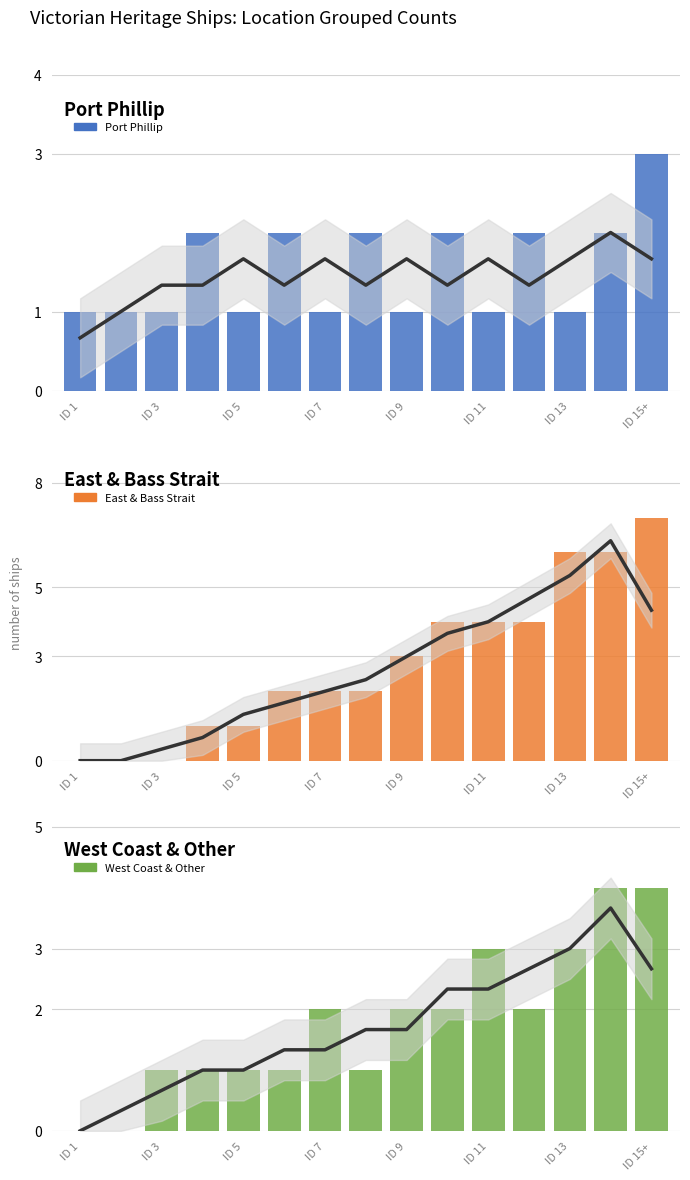

Reading left to right, what are all the values shown in this chart?

Port Phillip: 1	1	1	2	1	2	1	2	1	2	1	2	1	2	3
East & Bass Strait: 0	0	0	1	1	2	2	2	3	4	4	4	6	6	7
West Coast & Other: 0	0	1	1	1	1	2	1	2	2	3	2	3	4	4